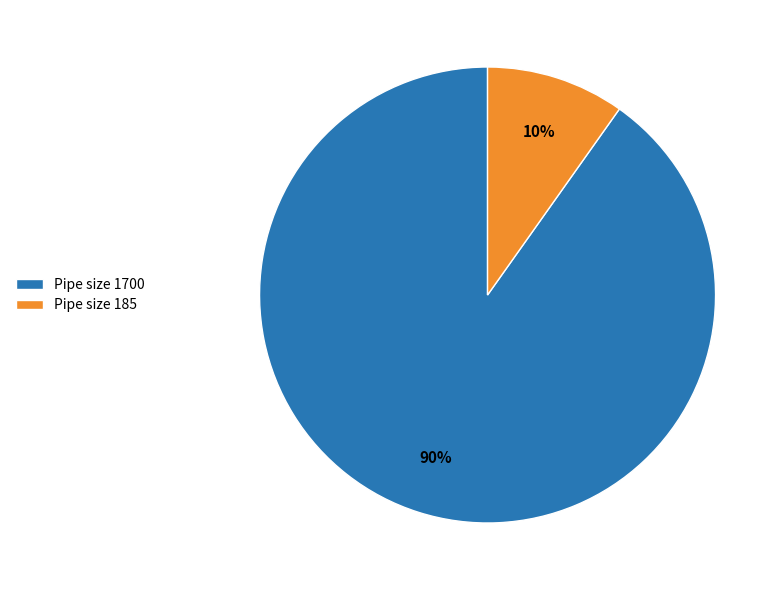

Combined, do Pipe size 1700 and Pipe size 185 account for over 50%?

Yes